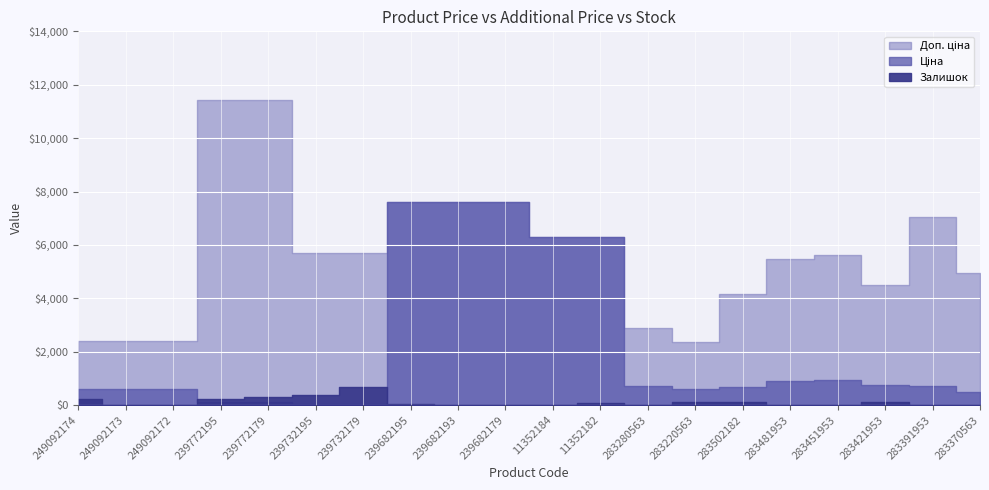

What is the label of the 2nd point from the right?

283391953